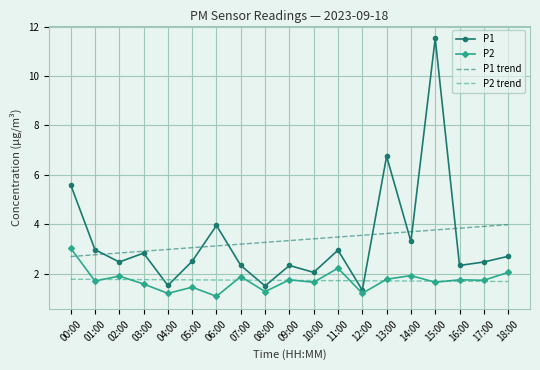

Is the value of P2 trend at 04:00 greater than the value of P1 at 02:00?

No